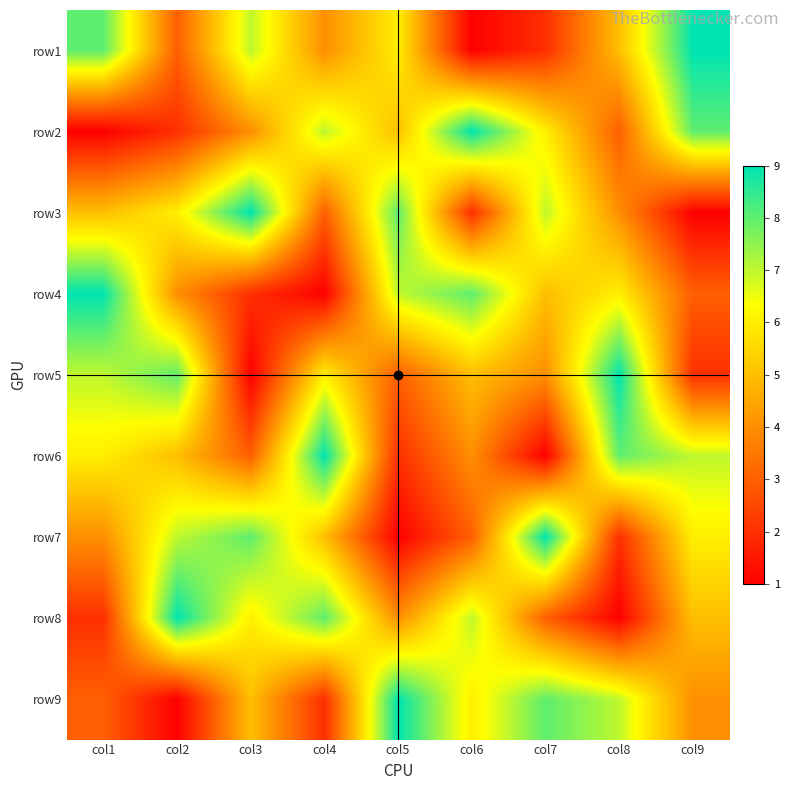

Rank the series at col6 from lowest to highest value.

row1, row3, row7, row6, row5, row9, row8, row4, row2